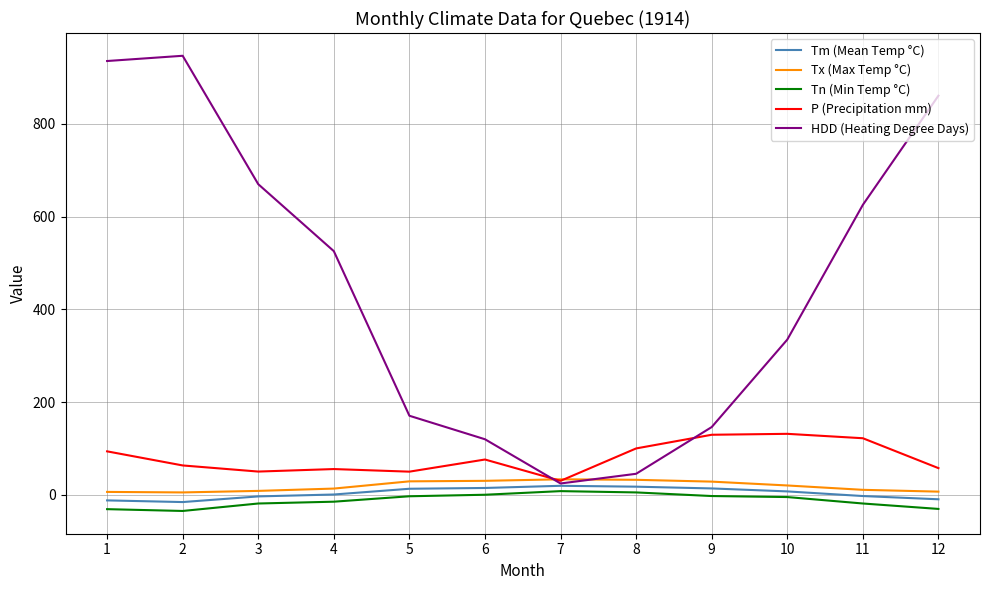

What is the approximate value of Tm (Mean Temp °C) at 8?

17.4